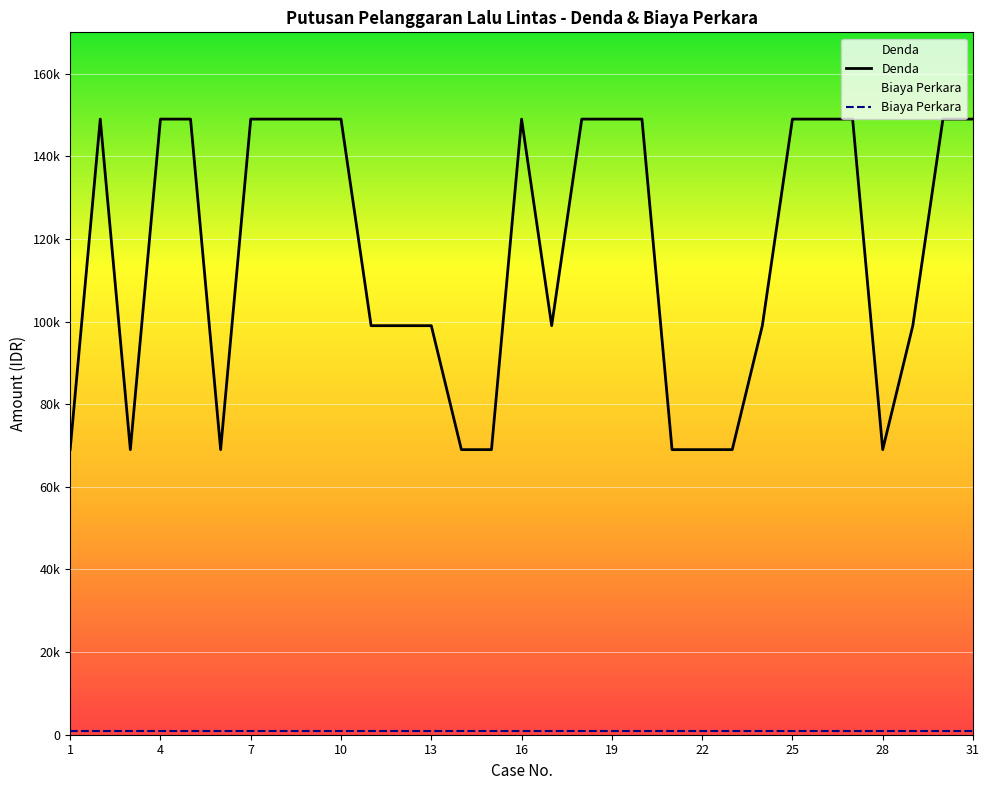

What is the sum of the values at 3 and 29?

168000